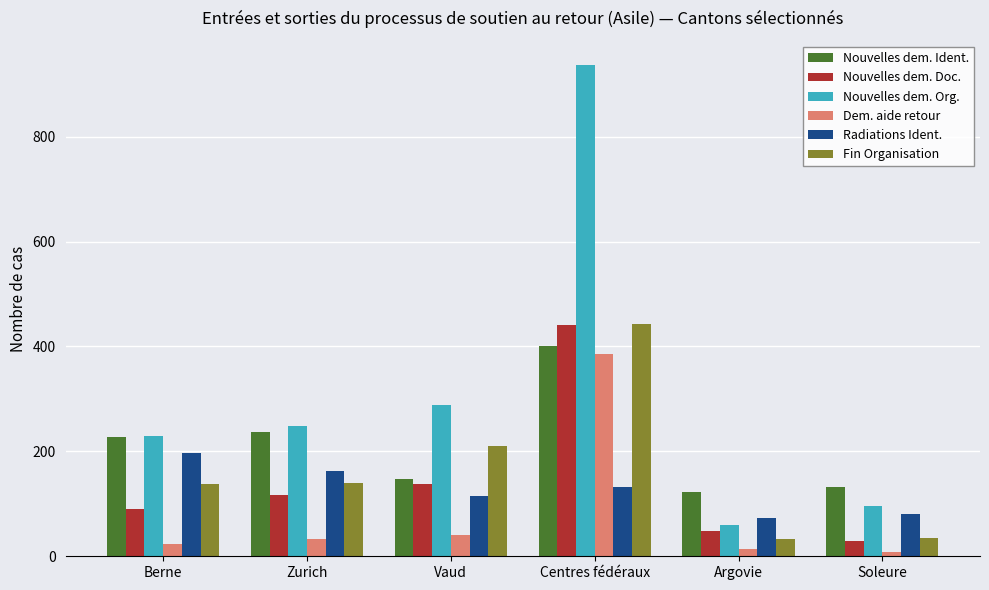

The value of Fin Organisation at Centres fédéraux is 443. True or false?

True